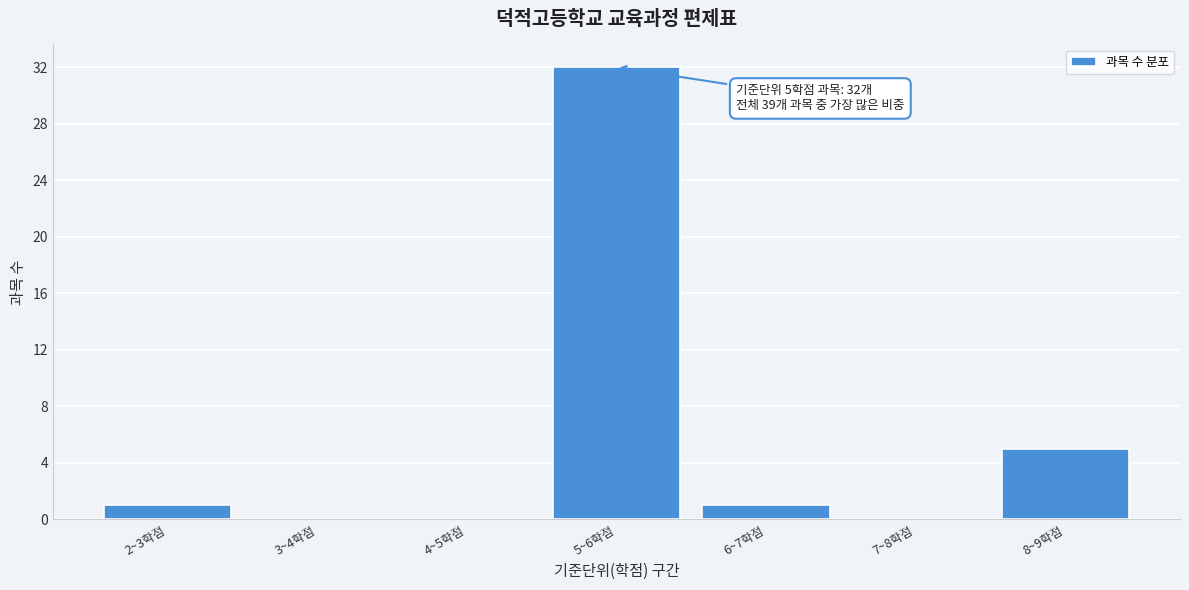

Reading left to right, transcribe all the data shown in this chart.

2~3학점=1	3~4학점=0	4~5학점=0	5~6학점=32	6~7학점=1	7~8학점=0	8~9학점=5